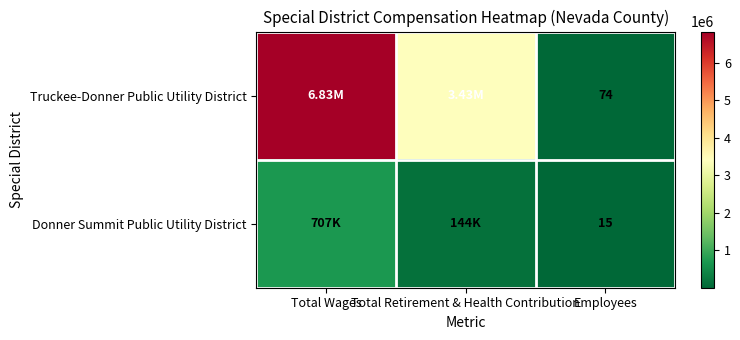

The Truckee-Donner Public Utility District series shows 6029513 at Total Retirement & Health Contribution. True or false?

False